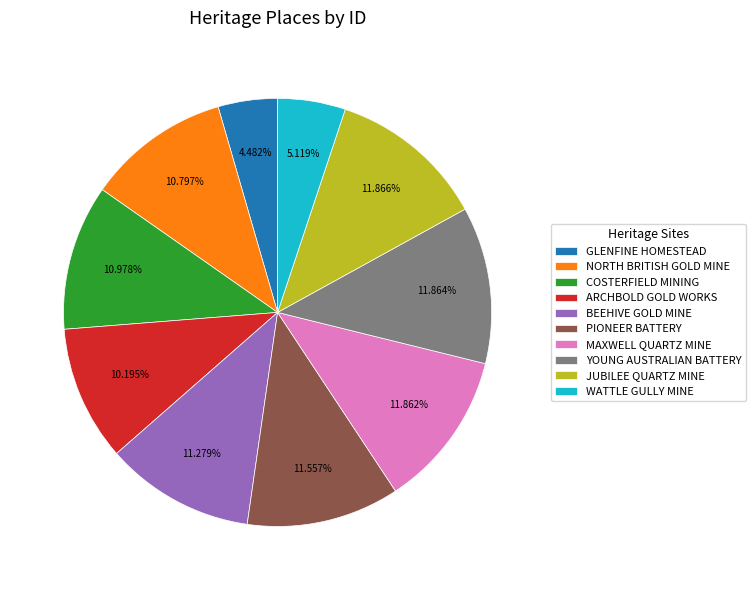

Does ARCHBOLD GOLD WORKS represent more than half of the total?

No